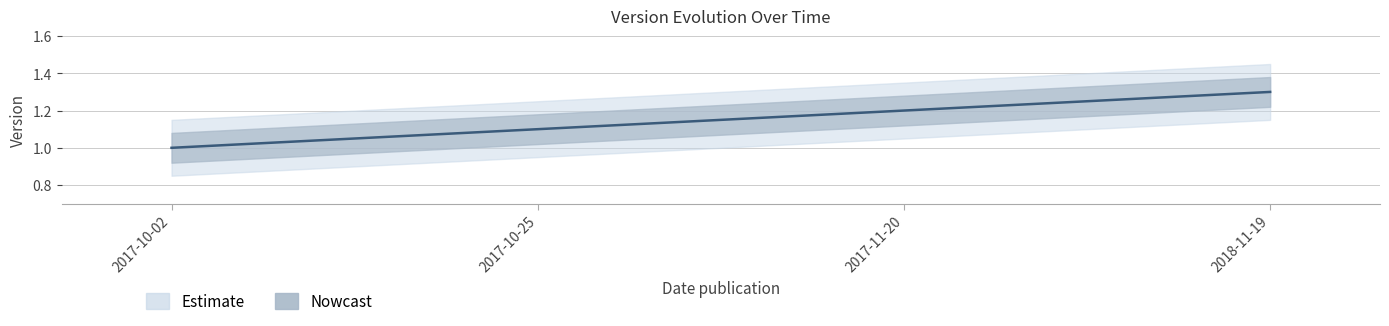

At which label is the value closest to 1?

2017-10-02